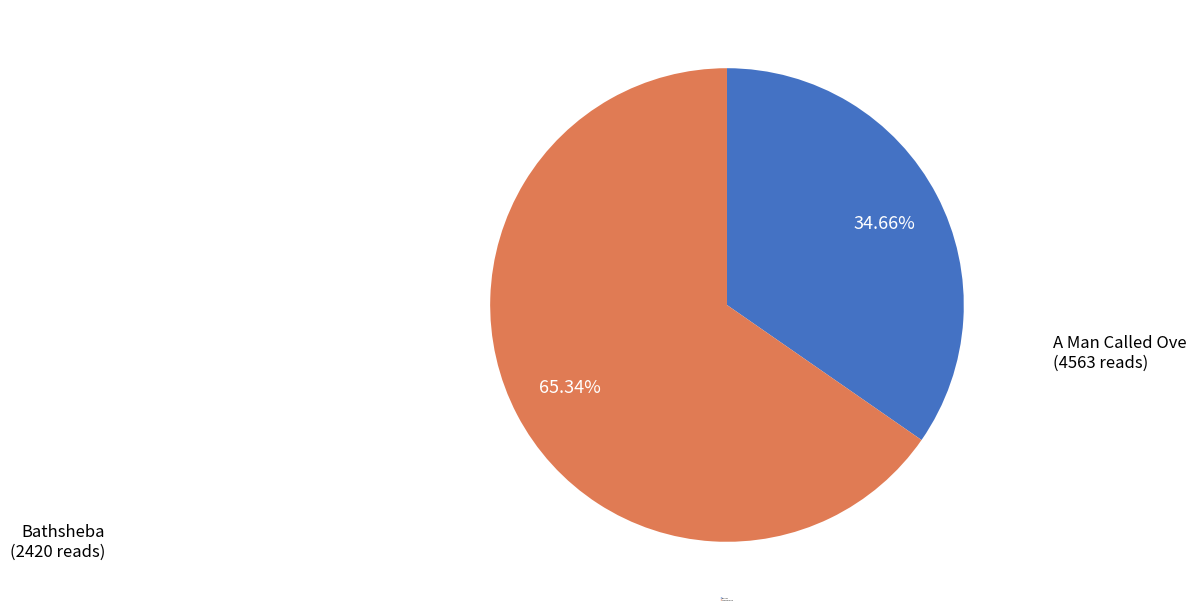

What portion of the pie excludes A Man Called Ove?

34.7%